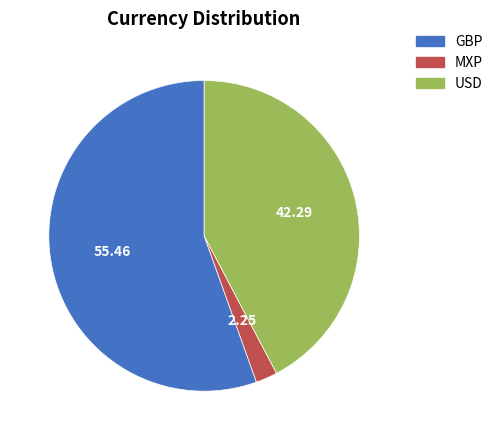

Is there a majority slice in this chart?

Yes